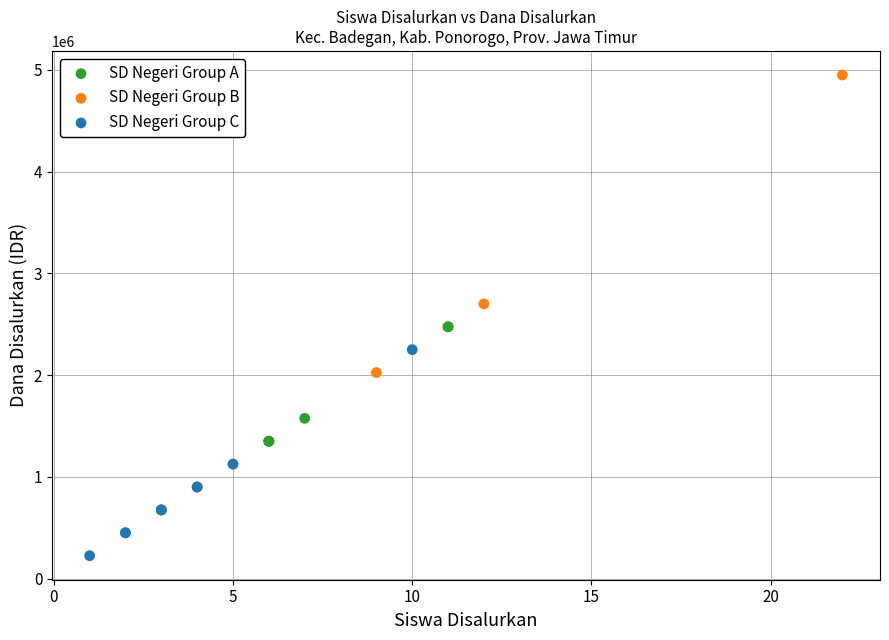

Which series reaches the minimum Y coordinate?

SD Negeri Group C